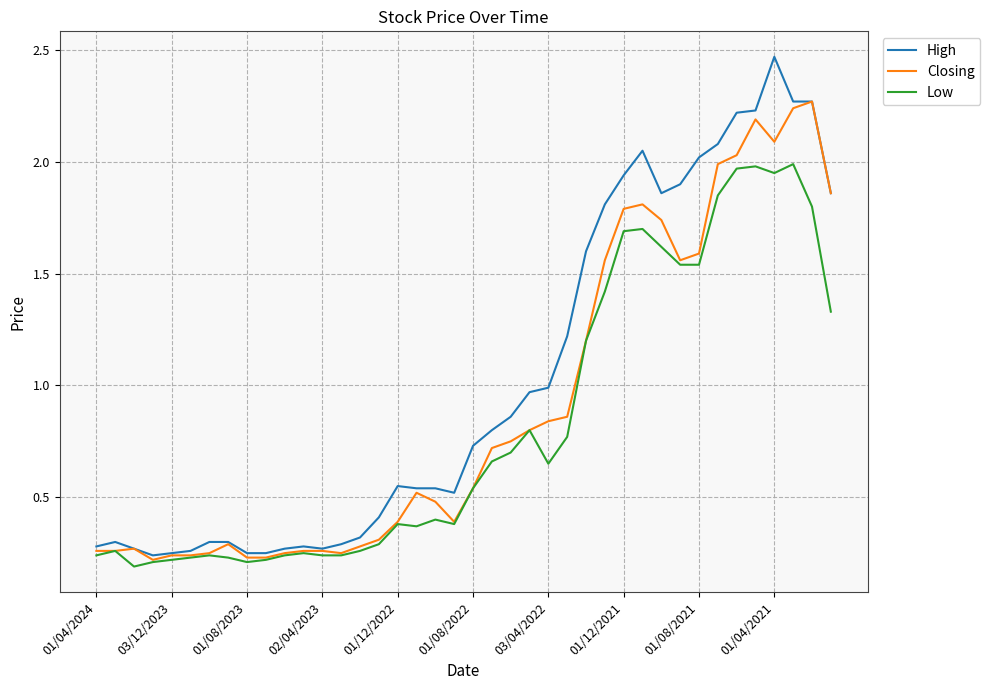

Which series has the largest total across all categories?

High